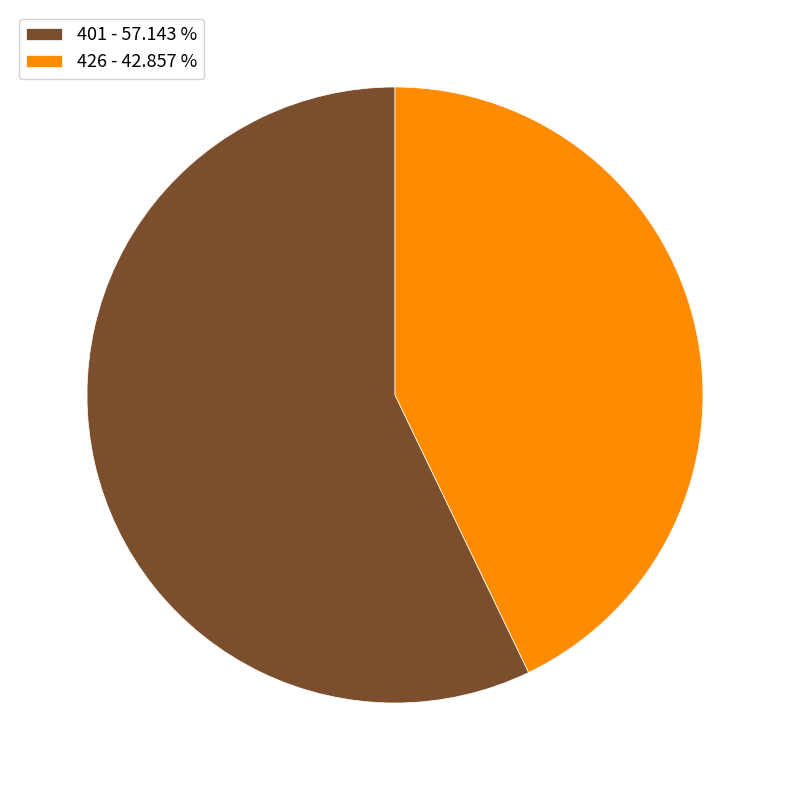

Is there any slice that represents more than half of the pie?

Yes